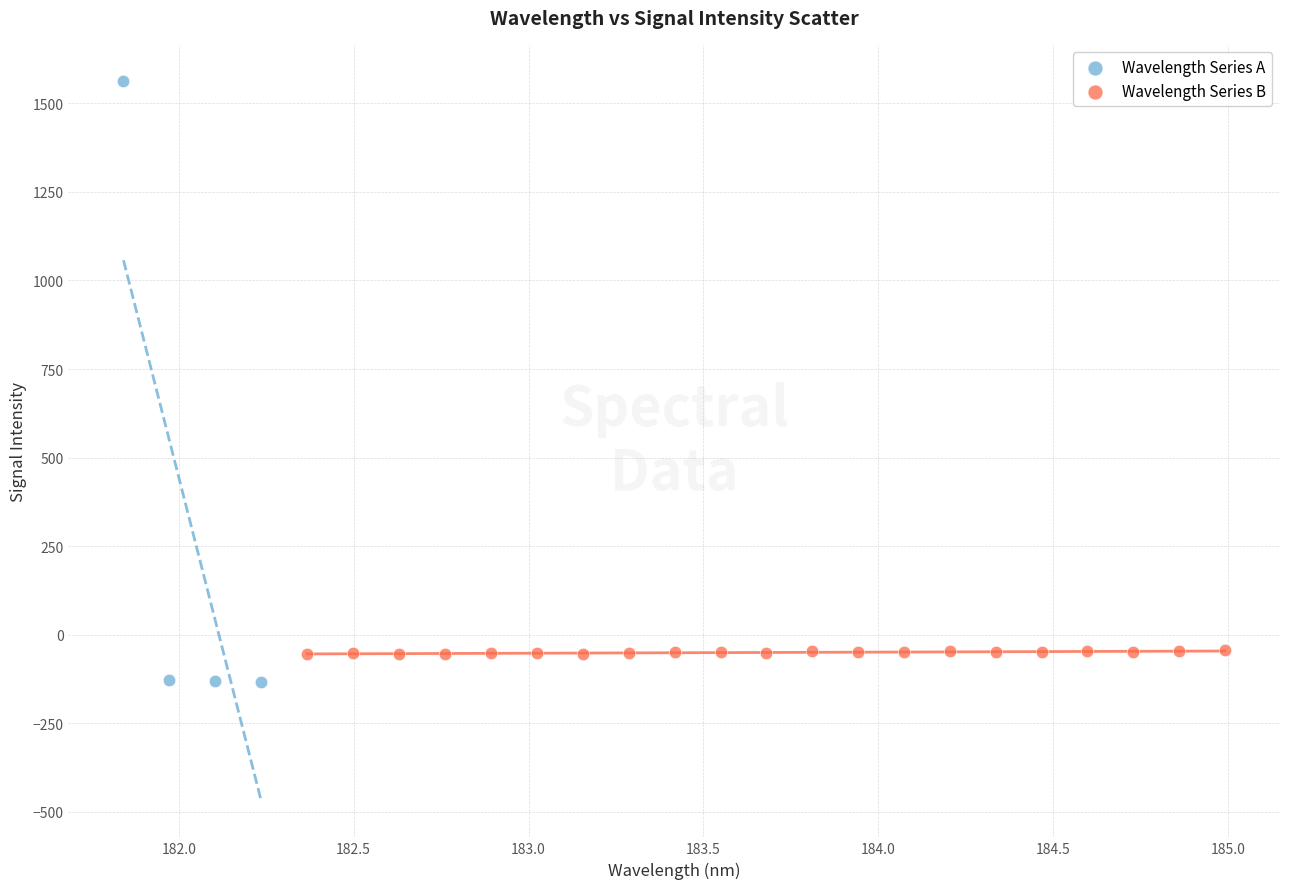

Which series contains the lowest Y value?

Wavelength Series A